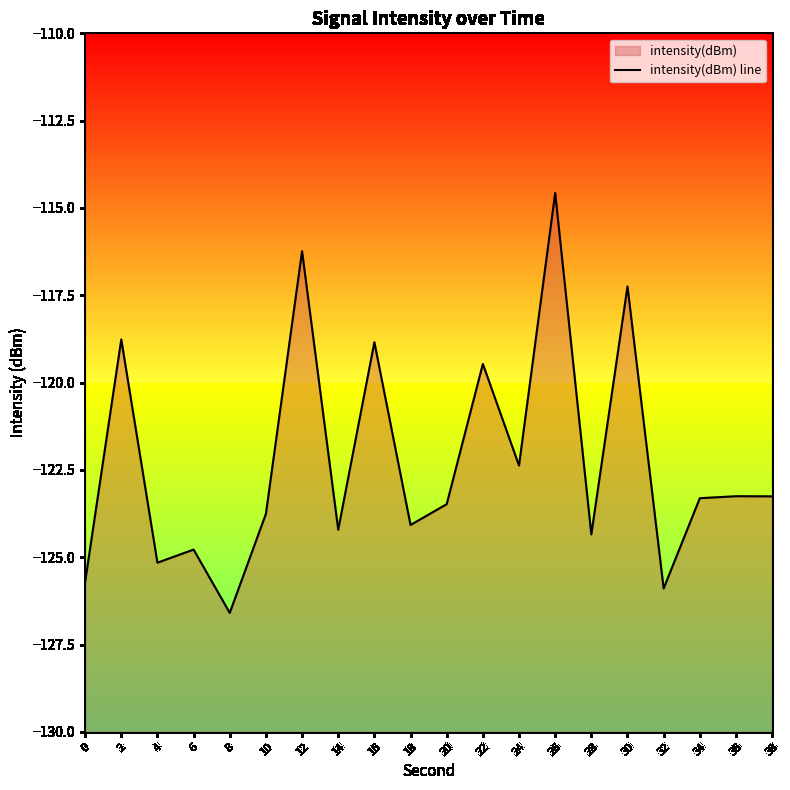

Does the chart have visible grid lines?

No